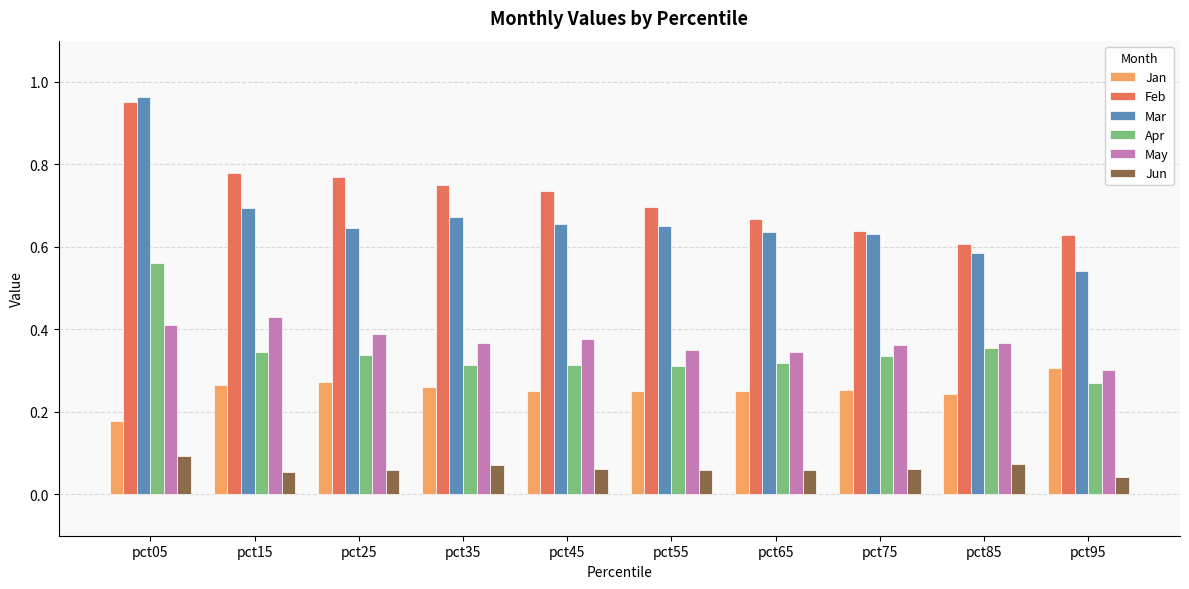

Does the chart contain stacked bars?

No